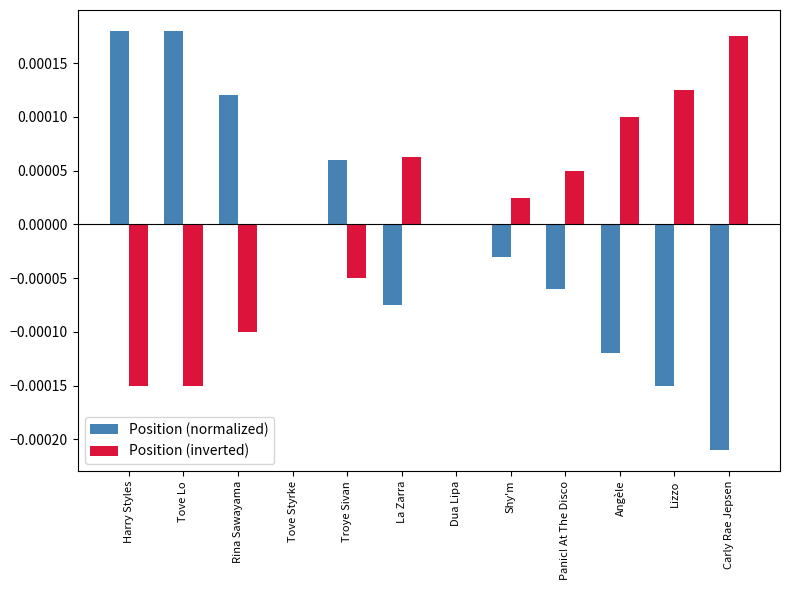

Between Harry Styles and La Zarra, which series saw the biggest shift?

Position (normalized)